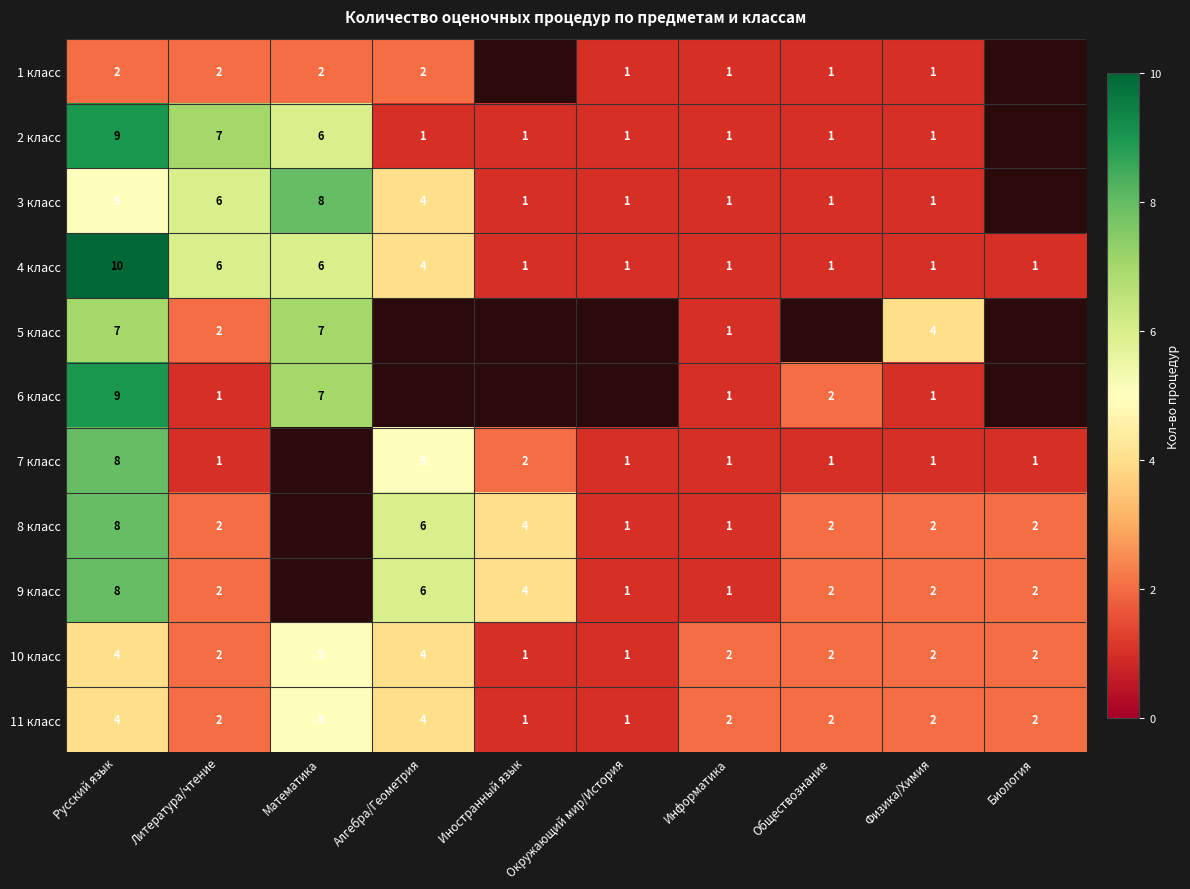

What is the maximum value for 11 класс?

5